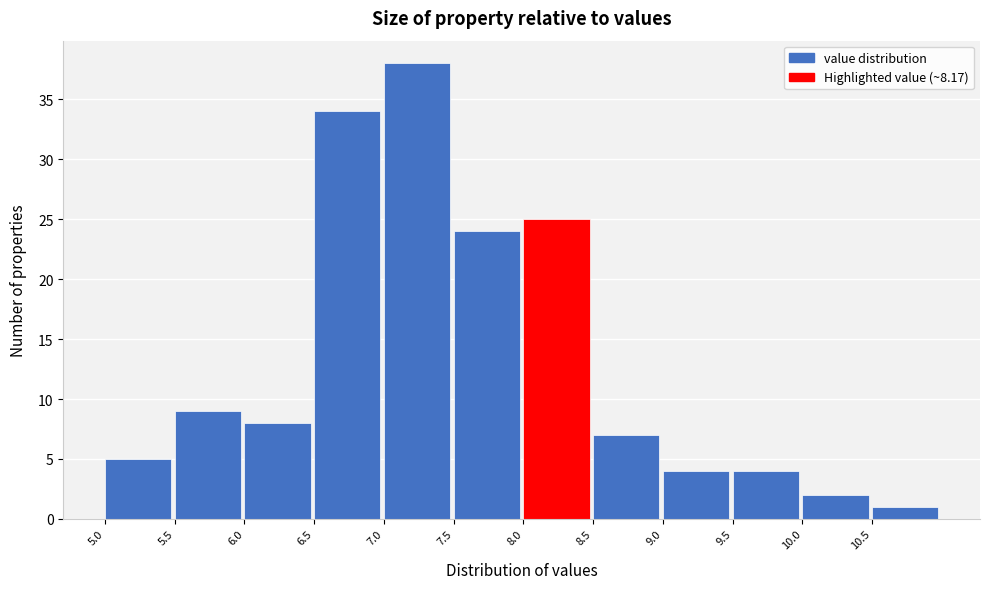

What is the height of the bar covering 10.5 to 11.0 on the x-axis? The values are not printed on the chart, so give them approximately, as read against the axis.

1